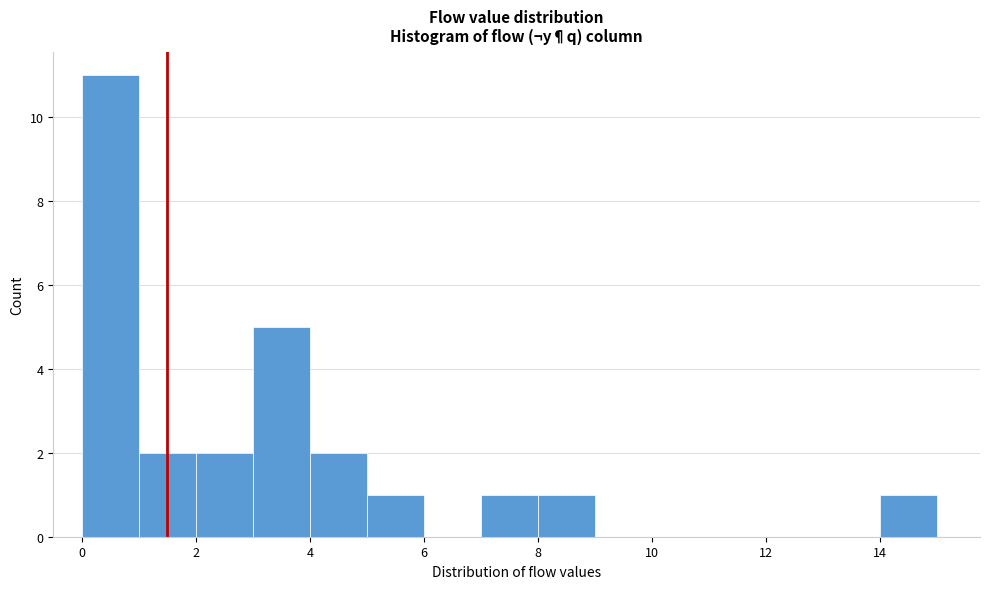

Over which range of the x-axis is the bar tallest?

0 to 1